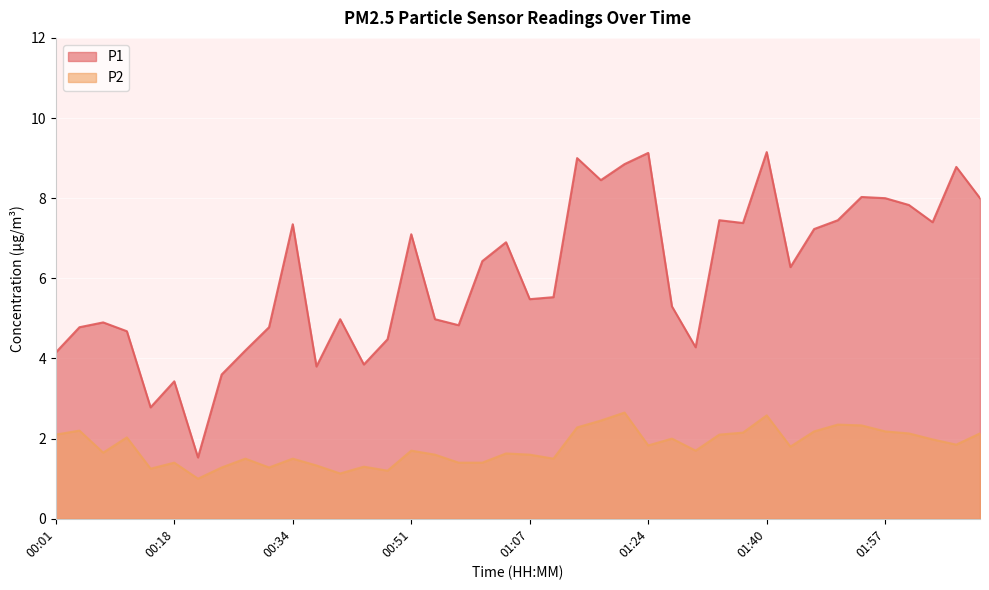

True or false: P1 and P2 cross at least once.

False